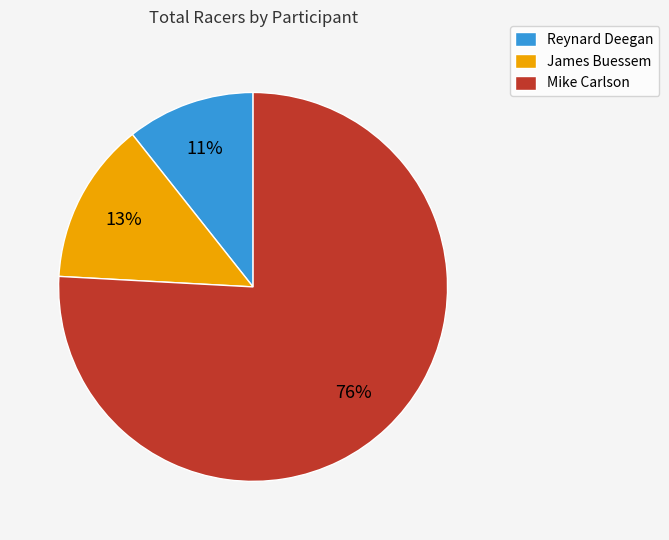

Is it true that James Buessem is 13% of the pie?

True